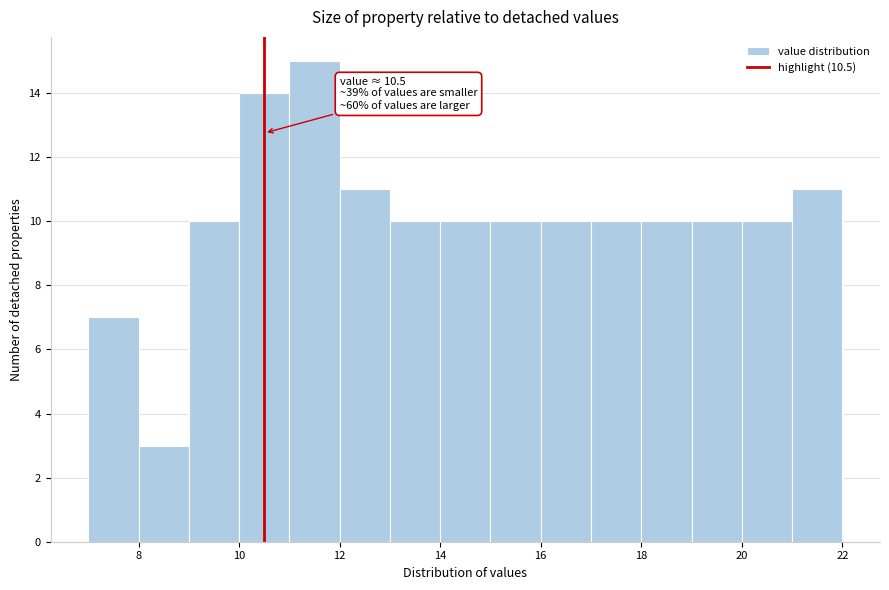

Over which range of the x-axis is the bar tallest?

11 to 12